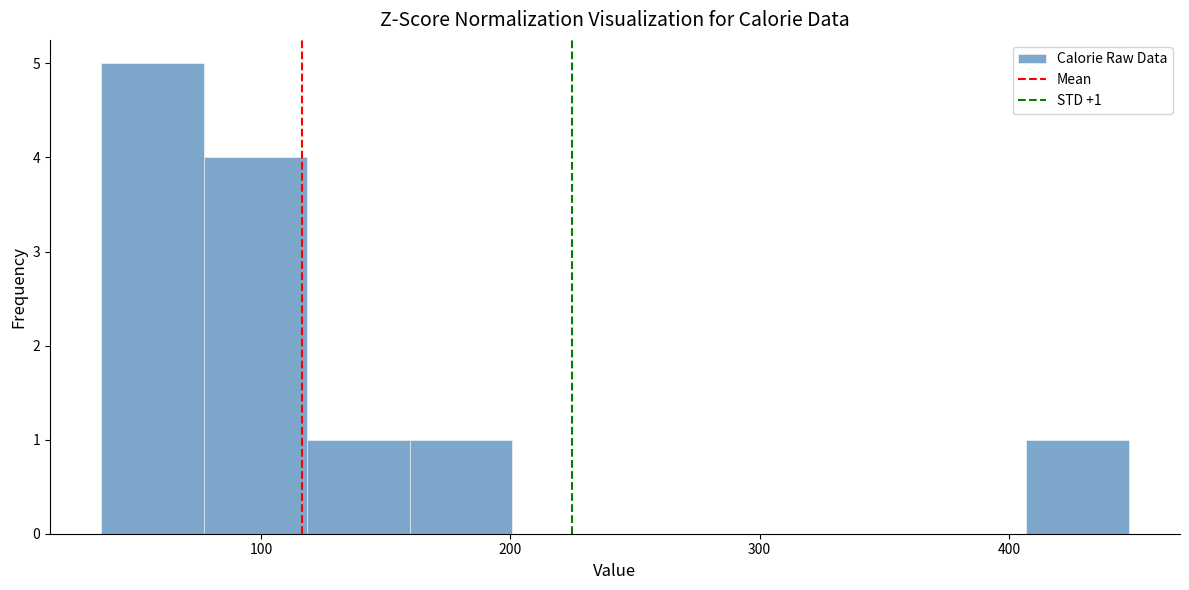

Over which range of the x-axis is the bar tallest?

40 to 80